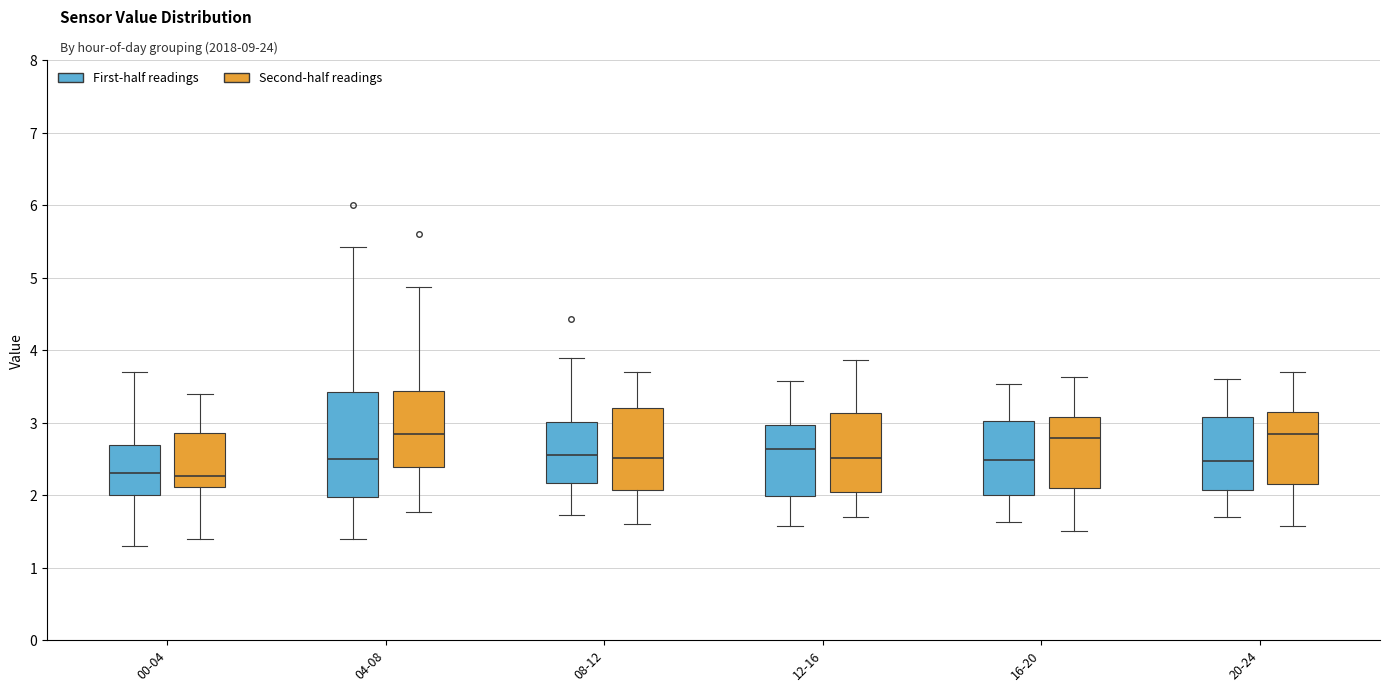

Where does the upper whisker of the box for 00-04 (Second-half readings) end on the y-axis? The values are not printed on the chart, so give them approximately, as read against the axis.

3.4